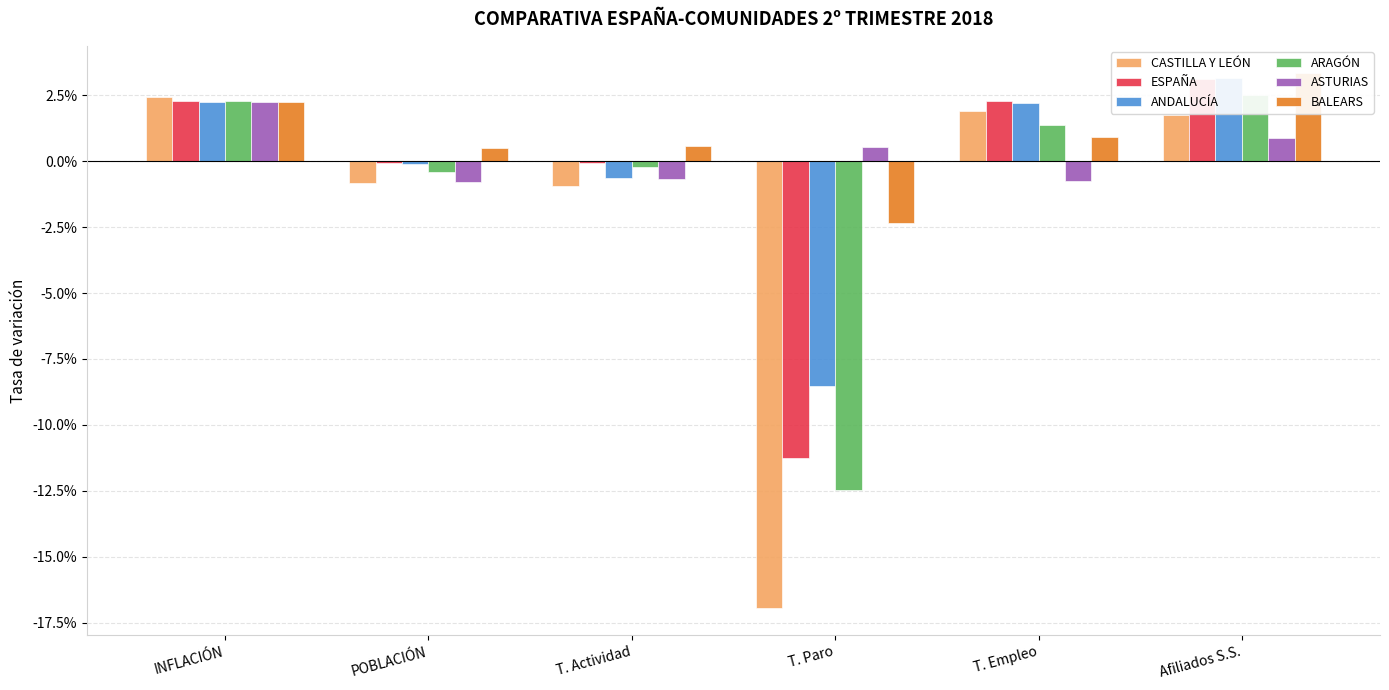

Between T. Empleo and T. Actividad, which is larger?

T. Empleo